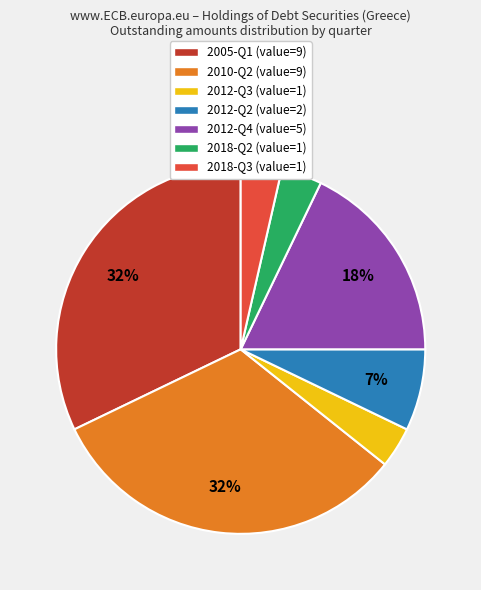

To the nearest percent, what is the combined percentage of 2012-Q4 and 2005-Q1?

50%